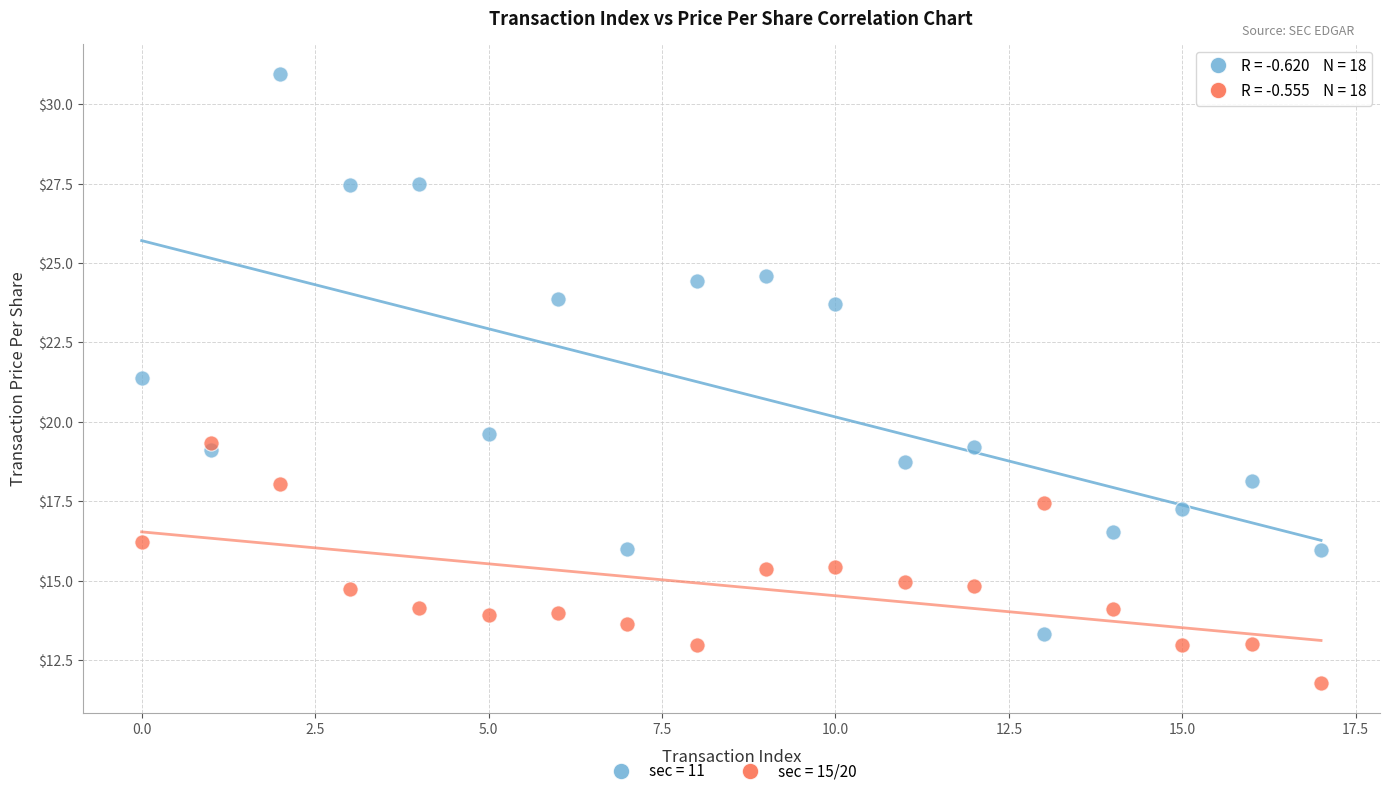

Which series has the widest spread of Y values?

sec = 11